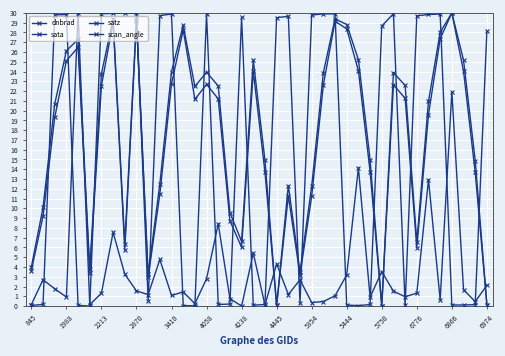

How many data points in scan_angle are above 22?

20